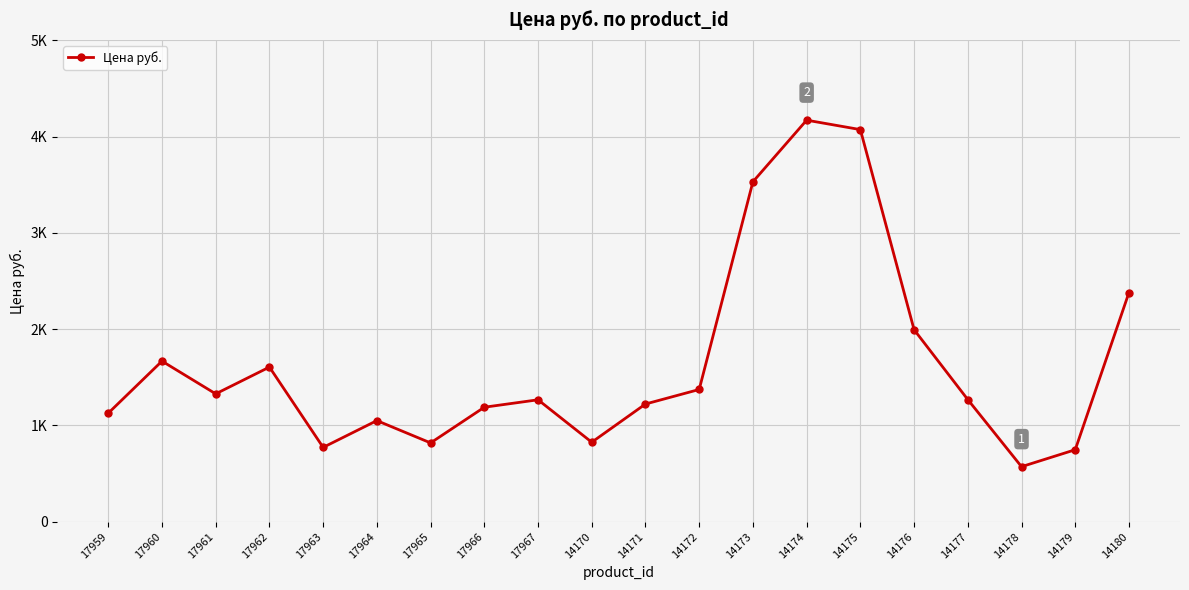

Does the chart have visible grid lines?

Yes